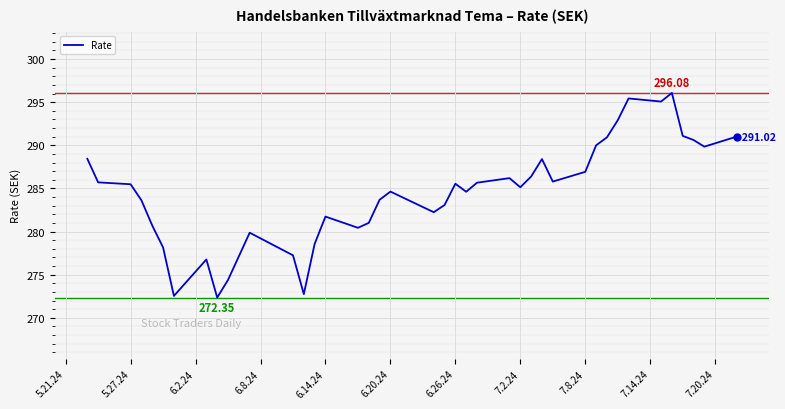

What is the smallest value displayed?

272.4